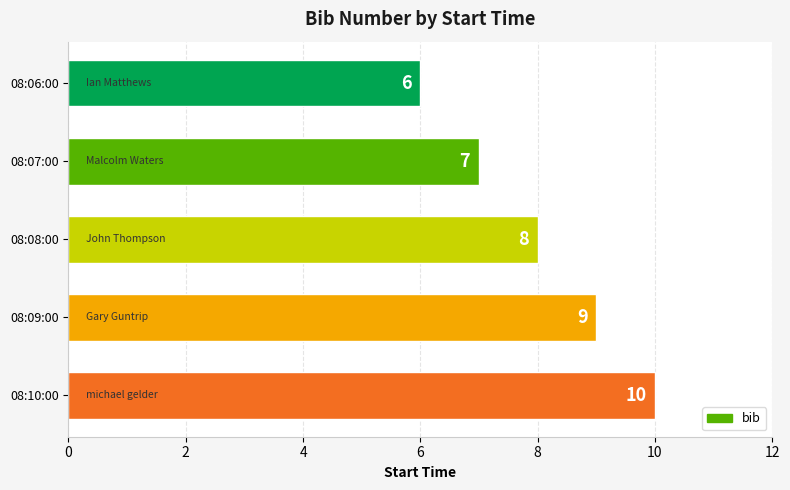

Reading top to bottom, what are all the values shown in this chart?

08:06:00=6	08:07:00=7	08:08:00=8	08:09:00=9	08:10:00=10